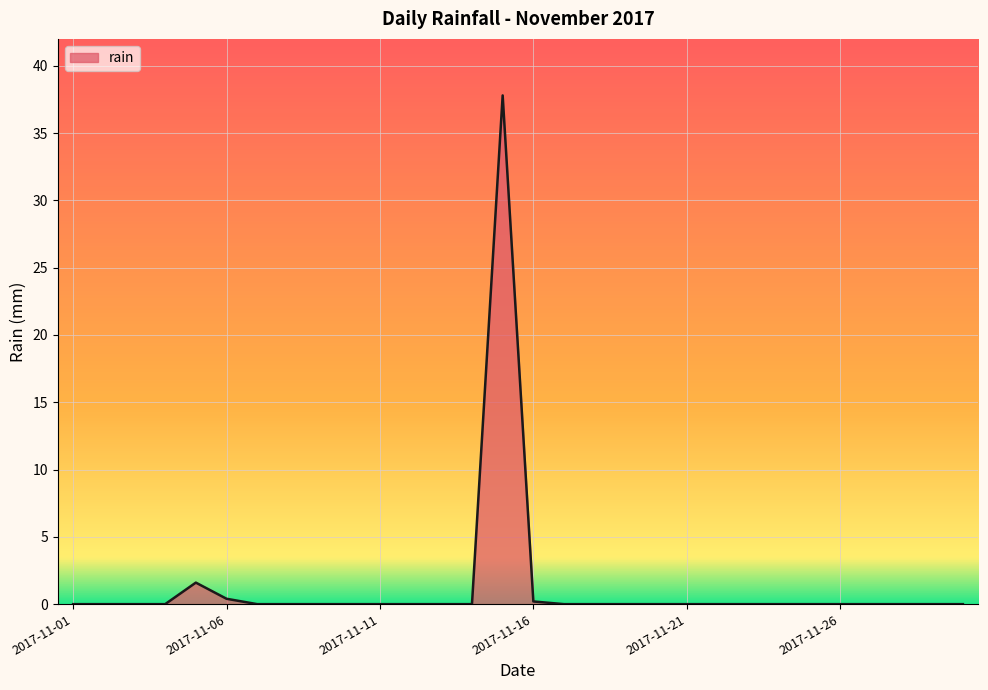

Does the chart have visible grid lines?

Yes